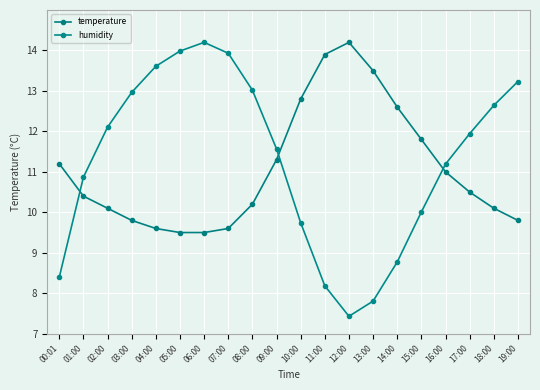

What is the difference between the maximum and second lowest values in the humidity series?

6.4